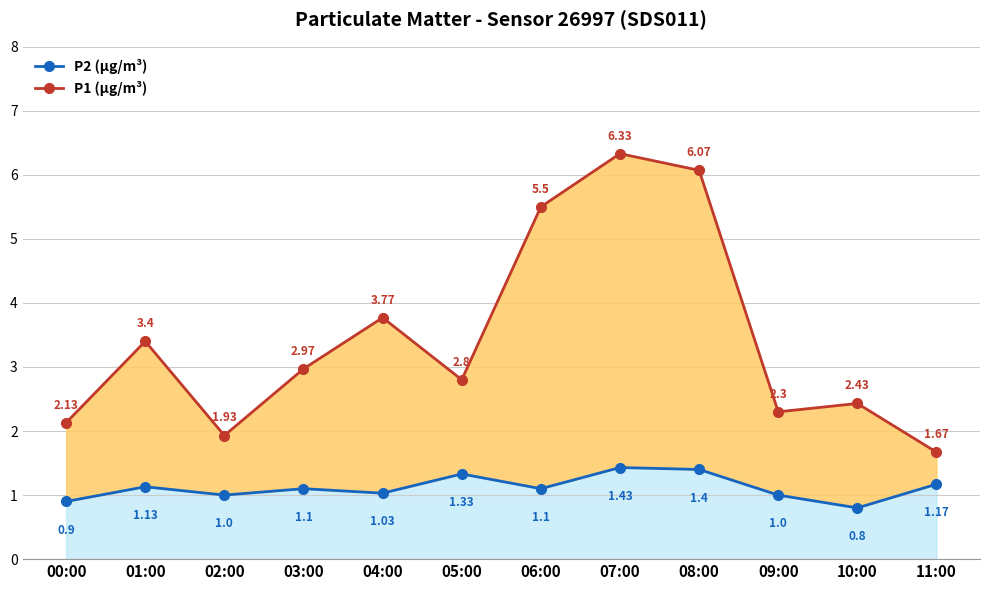

Between 06:00 and 03:00, which is larger?

06:00